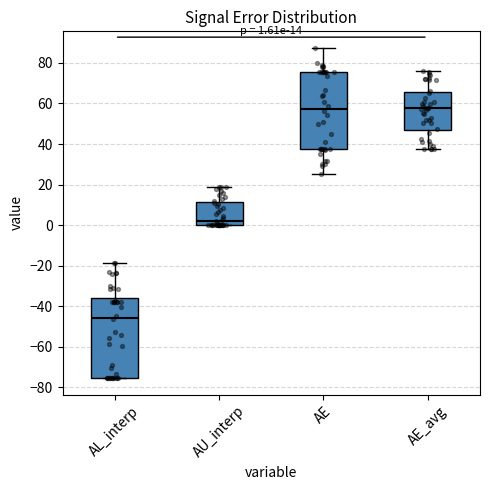

Which box's median line is the lowest?

AL_interp